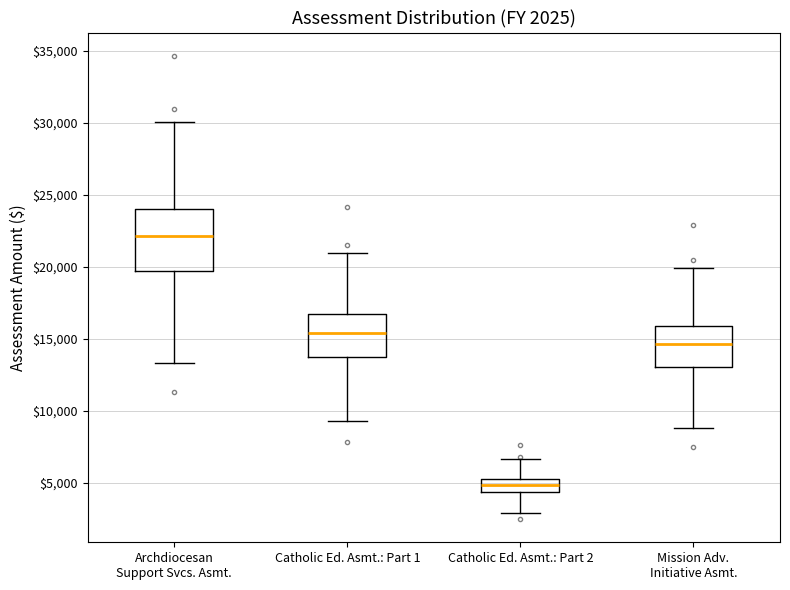

Which box's median line is the highest?

Archdiocesan Support Svcs. Asmt.